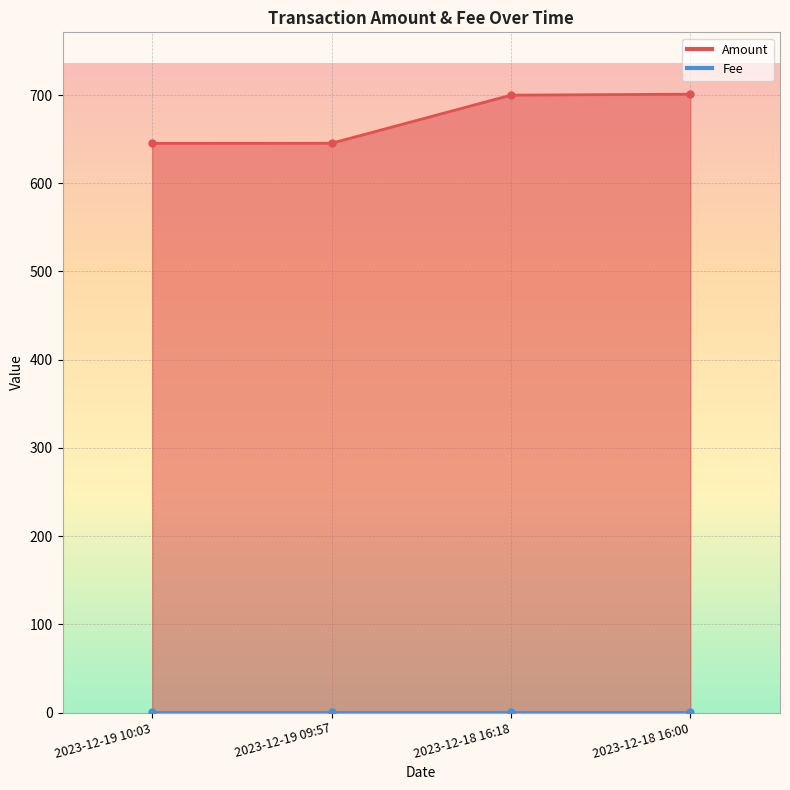

What is the value of the 3rd point from the left?

699.9